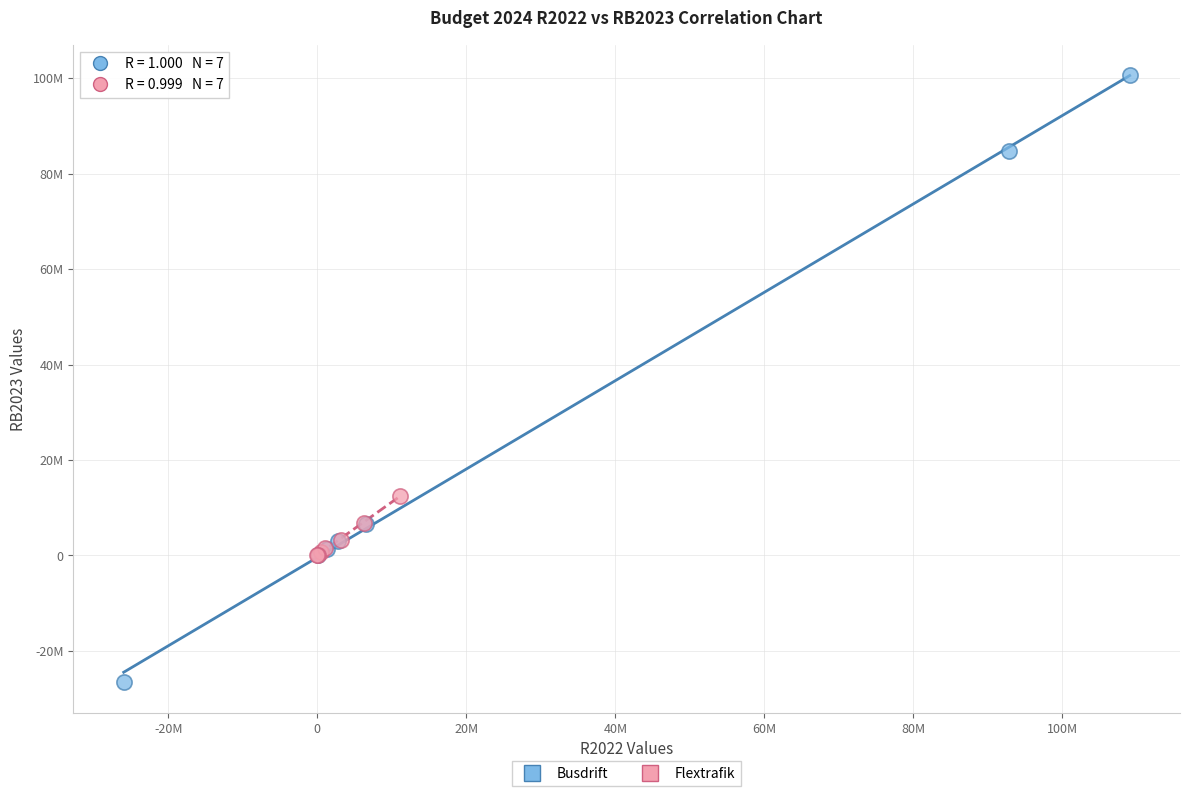

Which series contains the lowest Y value?

Busdrift